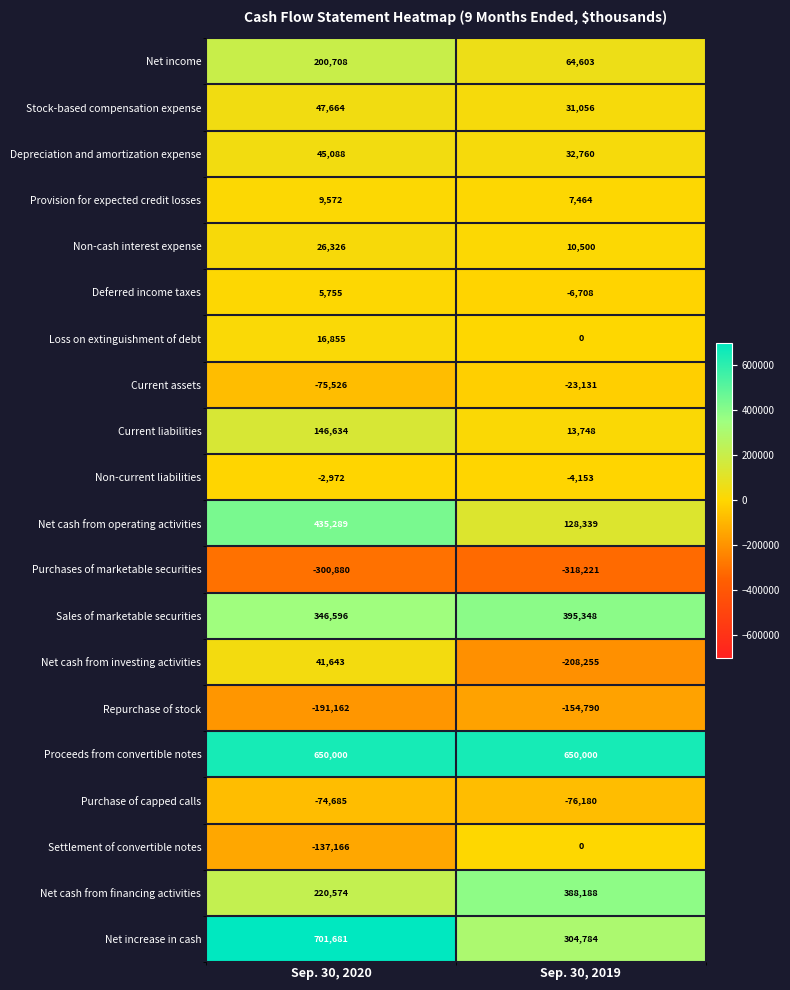

At which category is the sum across all series the highest?

Sep. 30, 2020